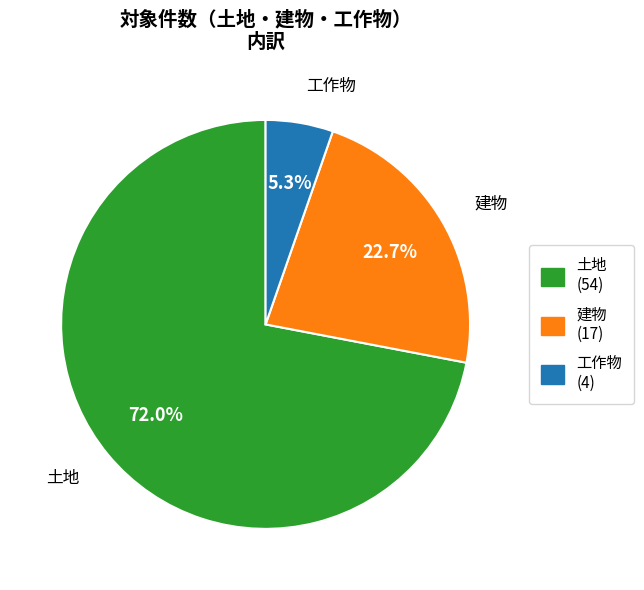

Count the number of slices in the pie.

3